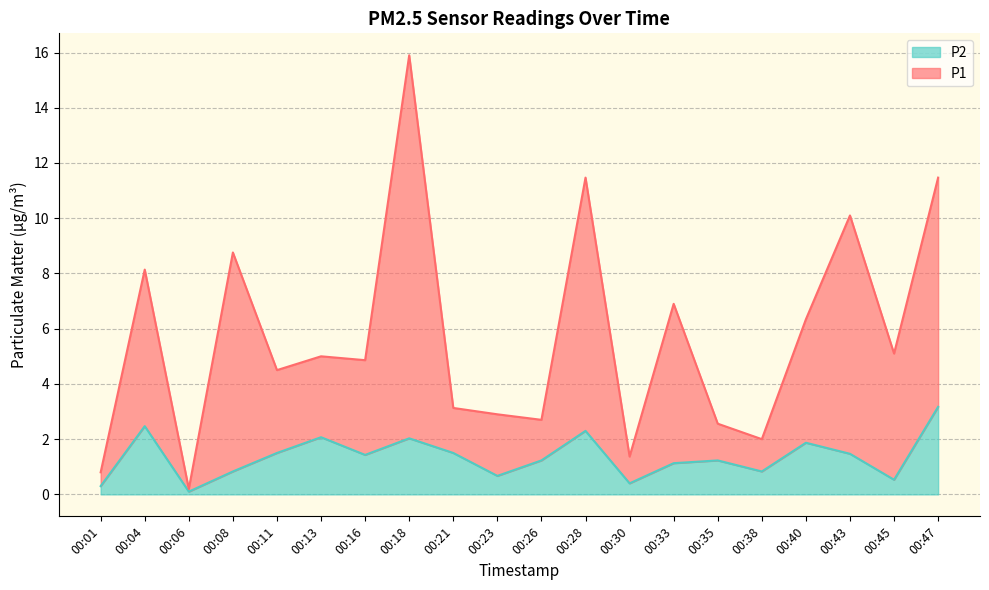

At 00:21, list the series in order from largest to smallest.

P1, P2